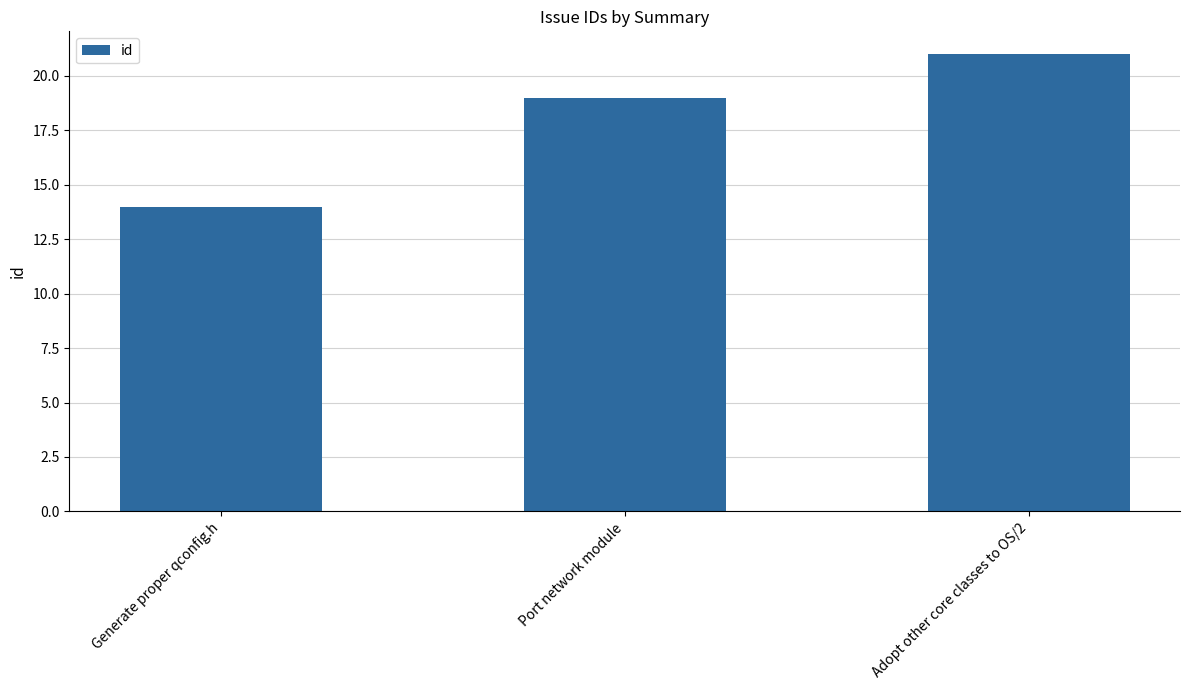

What is the difference between the values at Adopt other core classes to OS/2 and Generate proper qconfig.h?

7